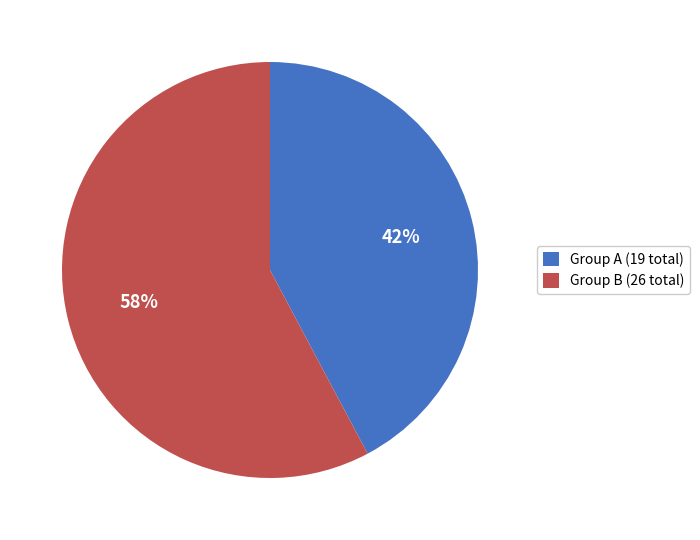

What percentage is the Group A (19 total) slice, to the nearest percent?

42%